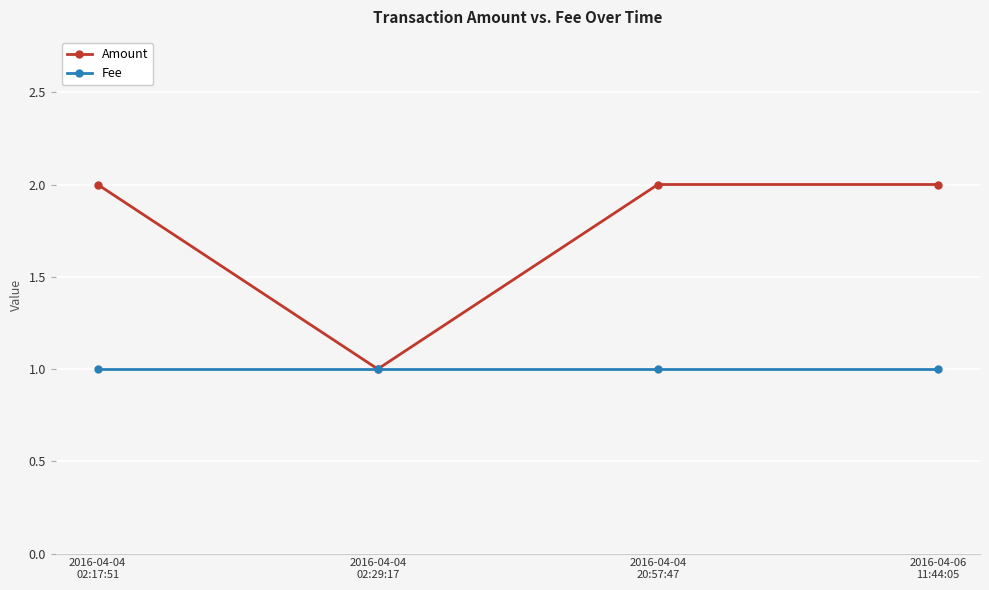

Which series has the largest total across all categories?

Amount